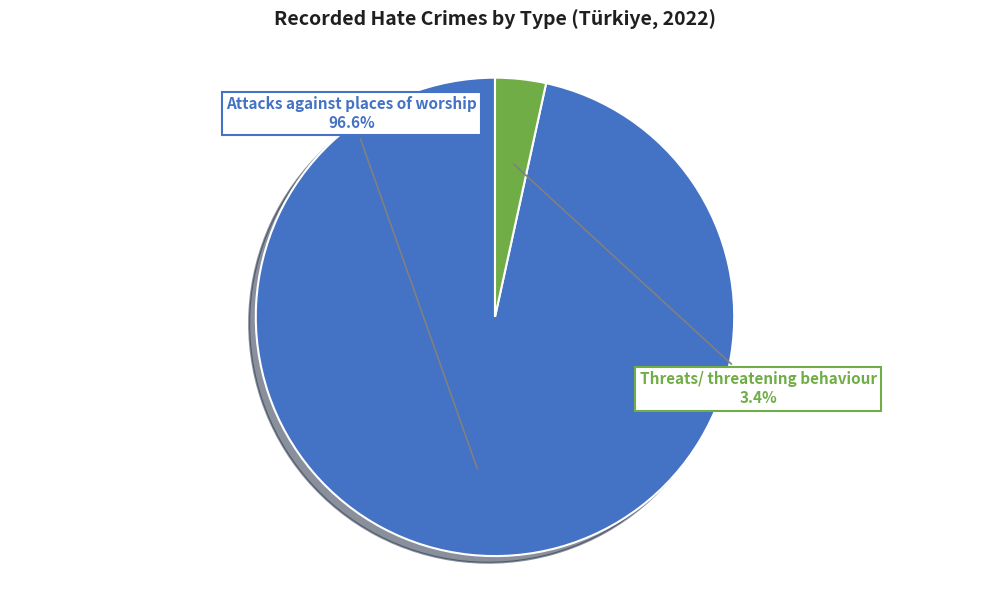

True or false: Attacks against places of worship accounts for 97% of the total.

True